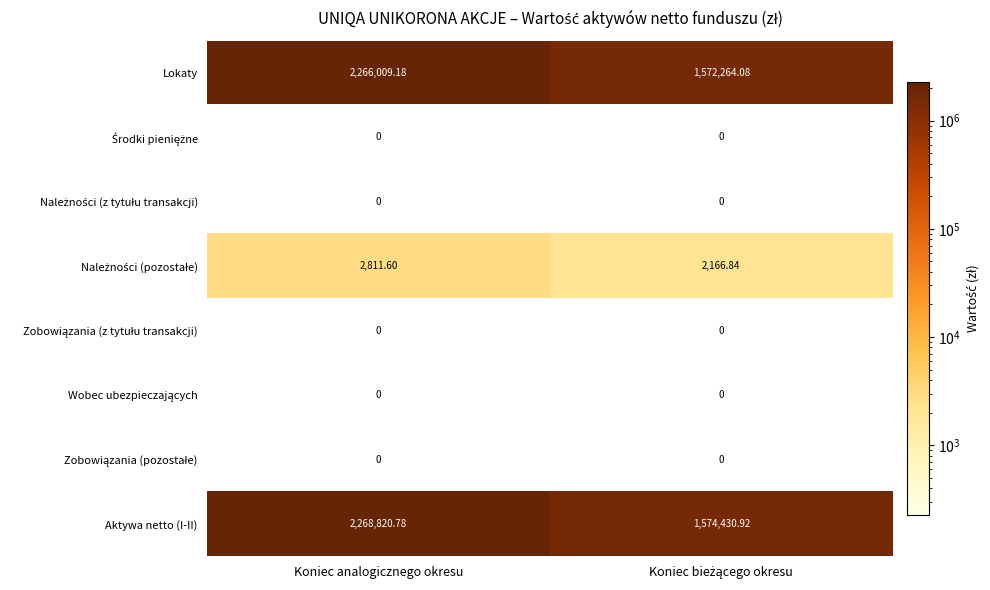

How many categories are shown in the chart?

2